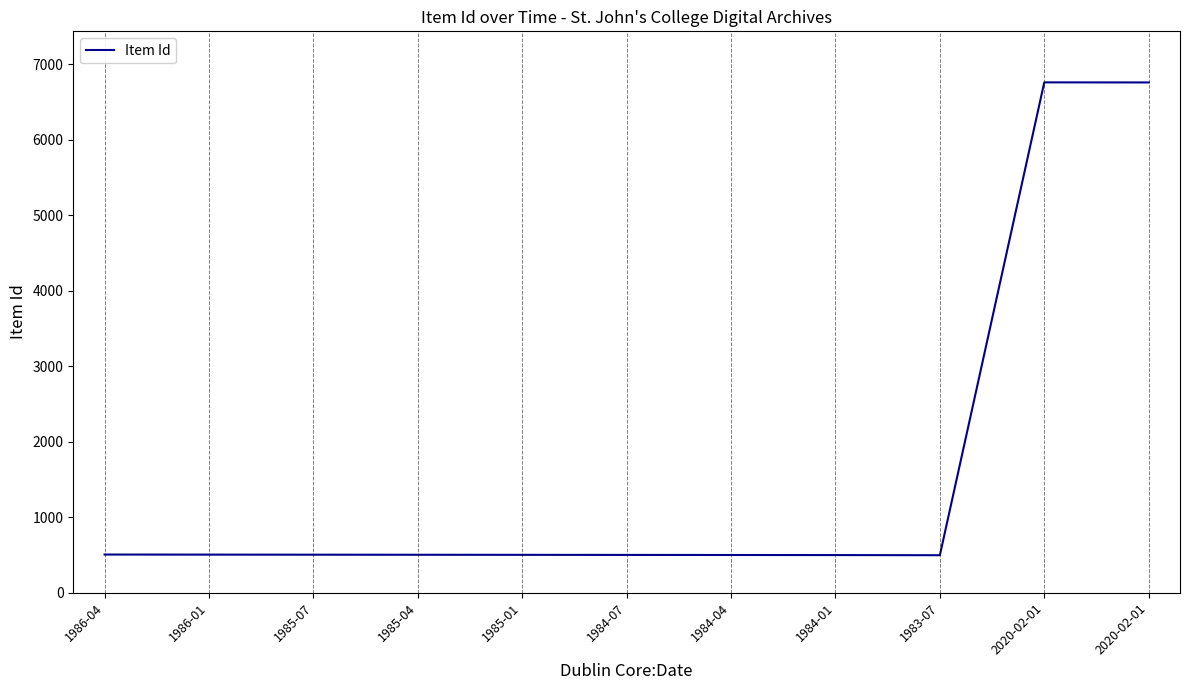

Does the chart display data point markers on the line(s)?

No